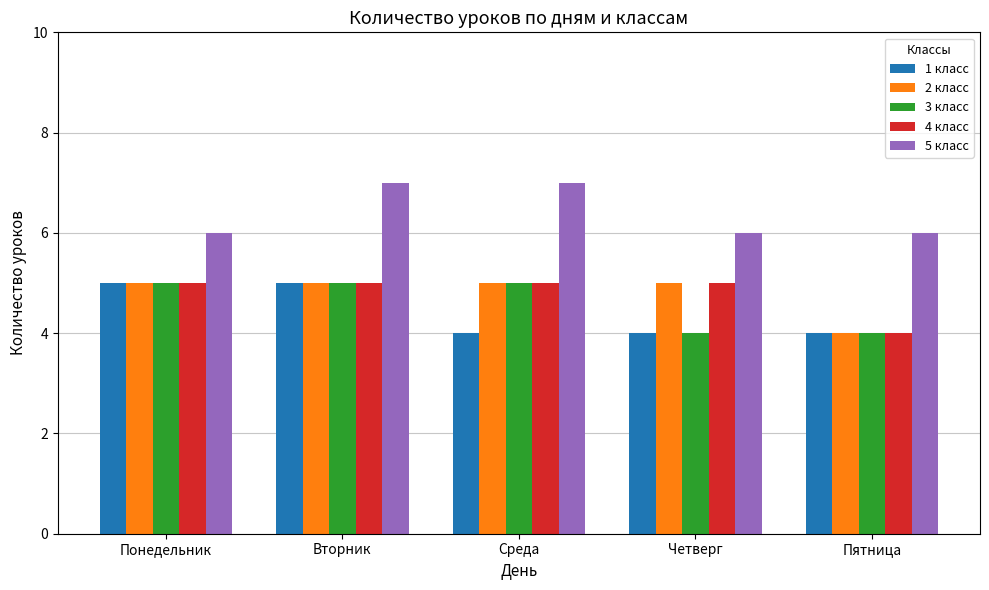

Is it true that 1 класс equals 1 at Четверг?

False